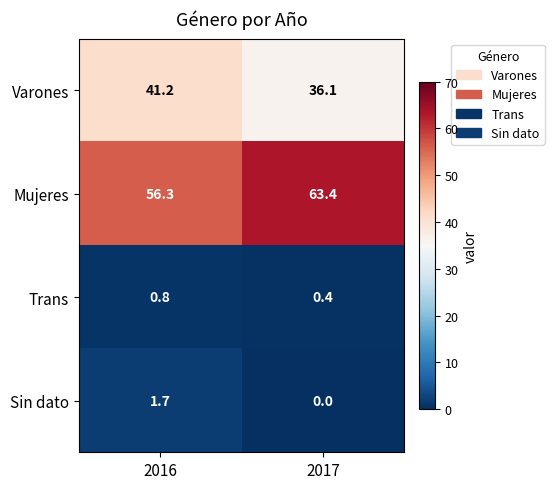

What is the sum of the Sin dato values at 2016 and 2017?

1.7